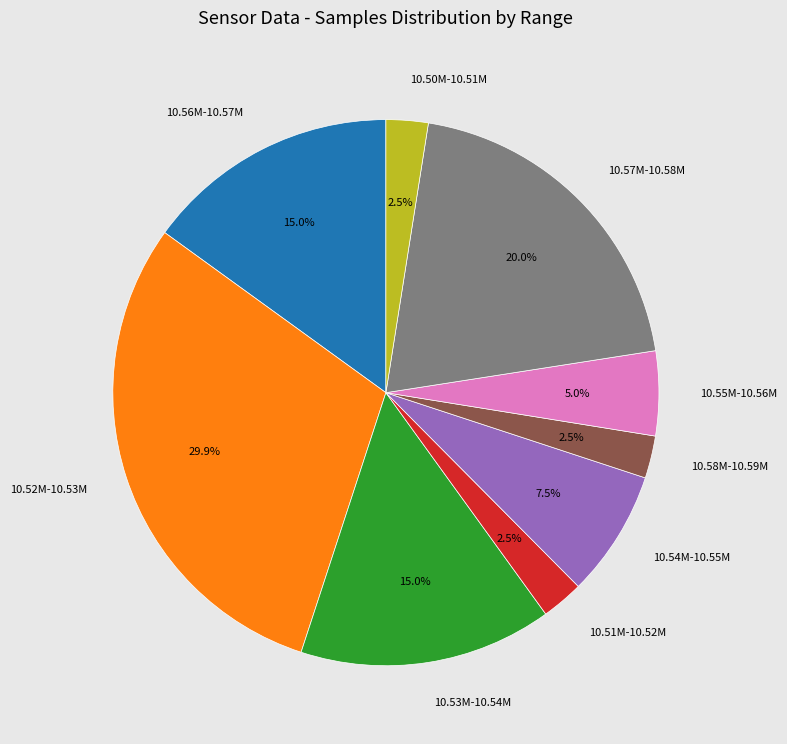

Between 10.57M-10.58M and 10.52M-10.53M, which is larger?

10.52M-10.53M